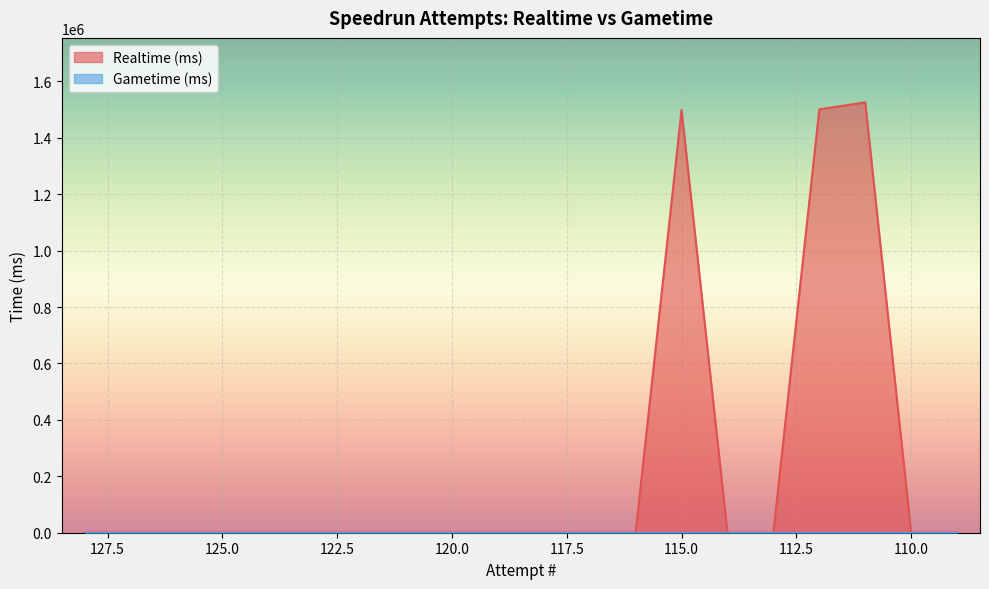

What is the difference between the maximum and minimum values?

1525388